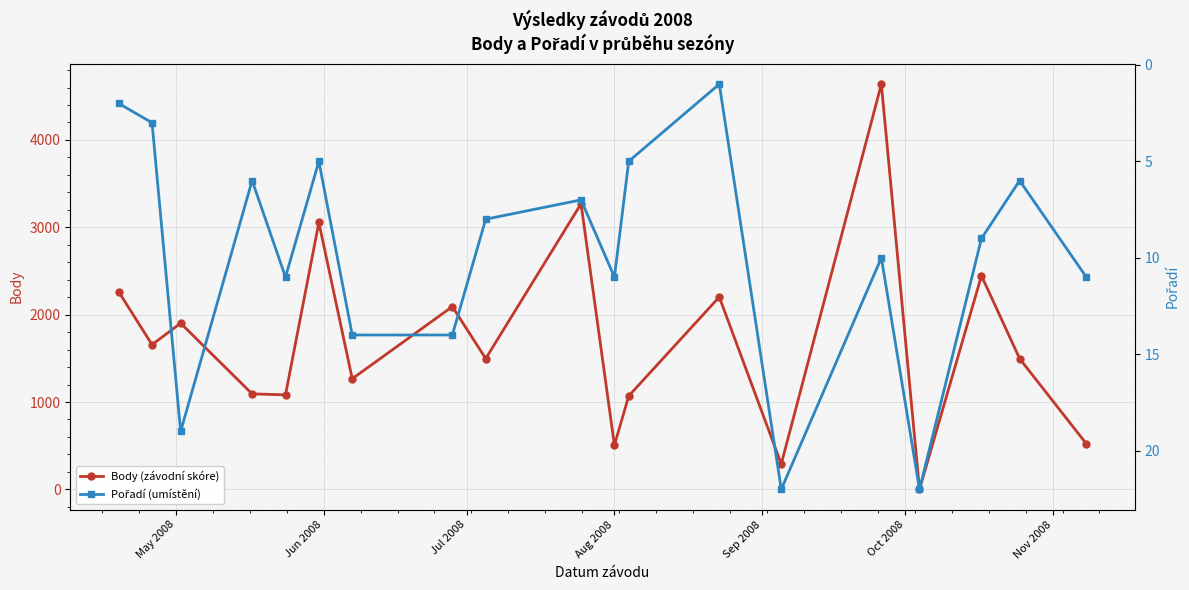

What is the highest value of the Body (závodní skóre) series?

4639